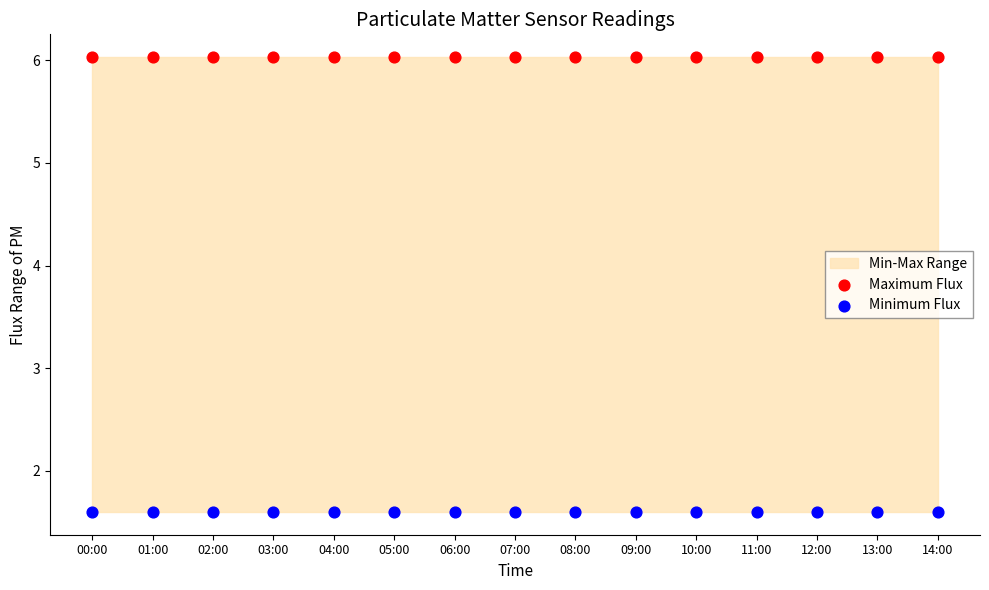

Which series reaches the minimum Y coordinate?

Minimum Flux